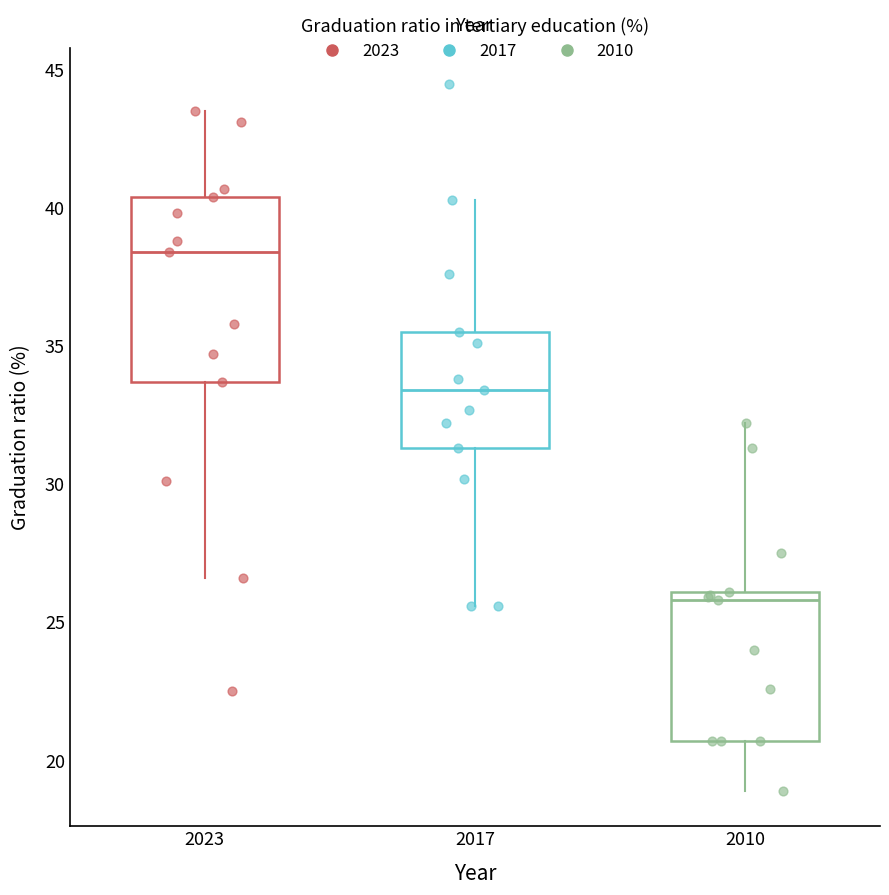

Where is the upper edge of the box at x = 2010 on the y-axis? The values are not printed on the chart, so give them approximately, as read against the axis.

26.0